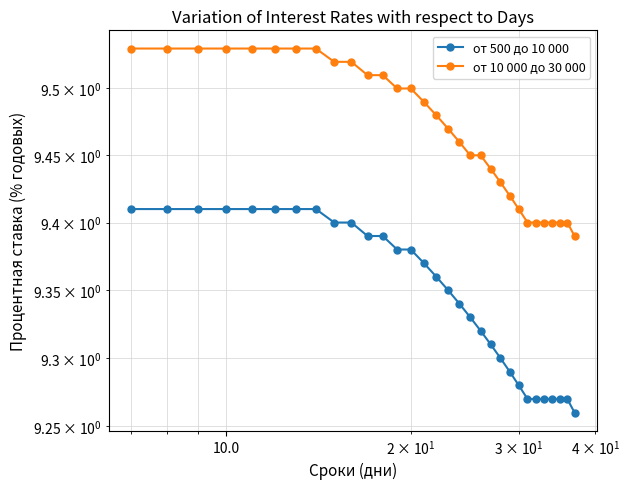

True or false: от 500 до 10 000 has more than 1 interior local peaks.

False